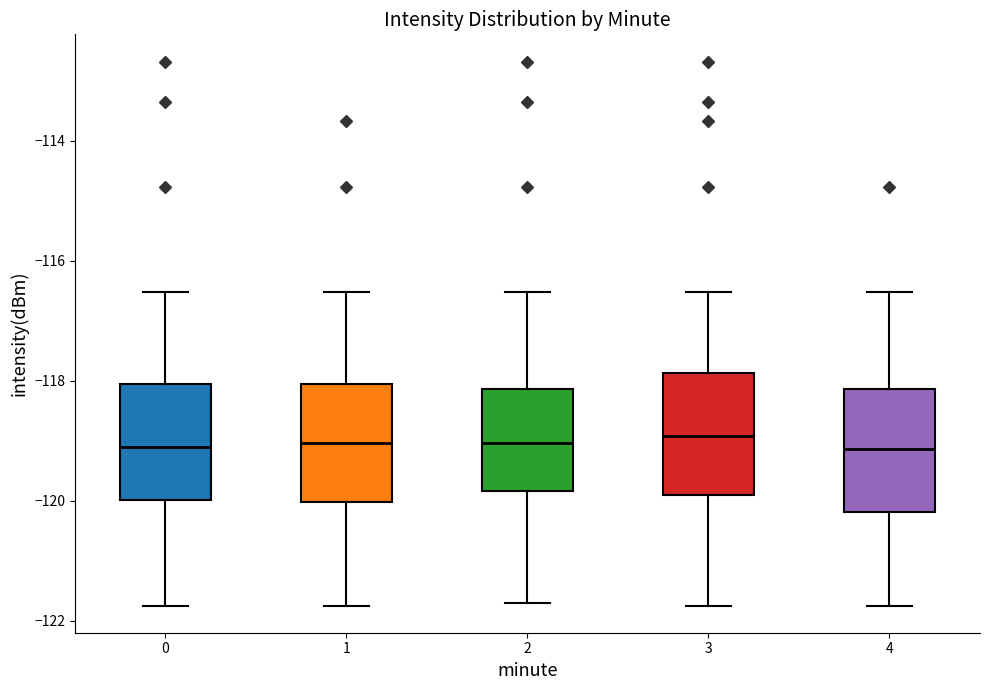

Where is the upper edge of the box at x = 1 on the y-axis? The values are not printed on the chart, so give them approximately, as read against the axis.

-118.0